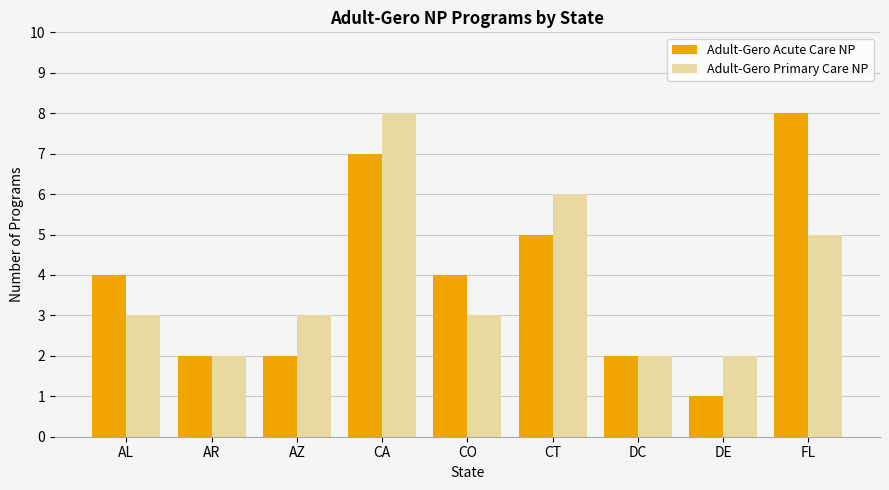

What is the sum of the Adult-Gero Primary Care NP values at AZ and DE?

5